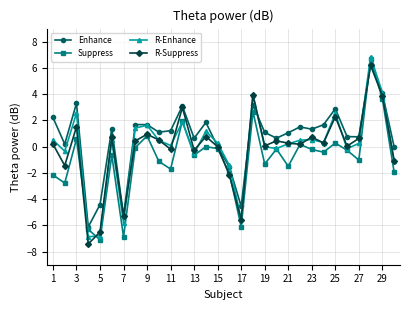

What is the minimum value for R-Enhance?

-6.9